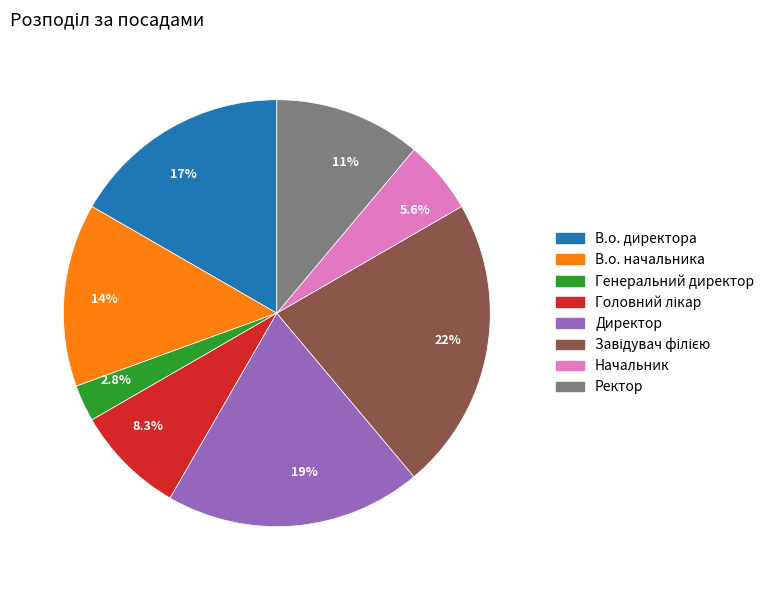

What portion of the pie excludes Начальник?

94.4%